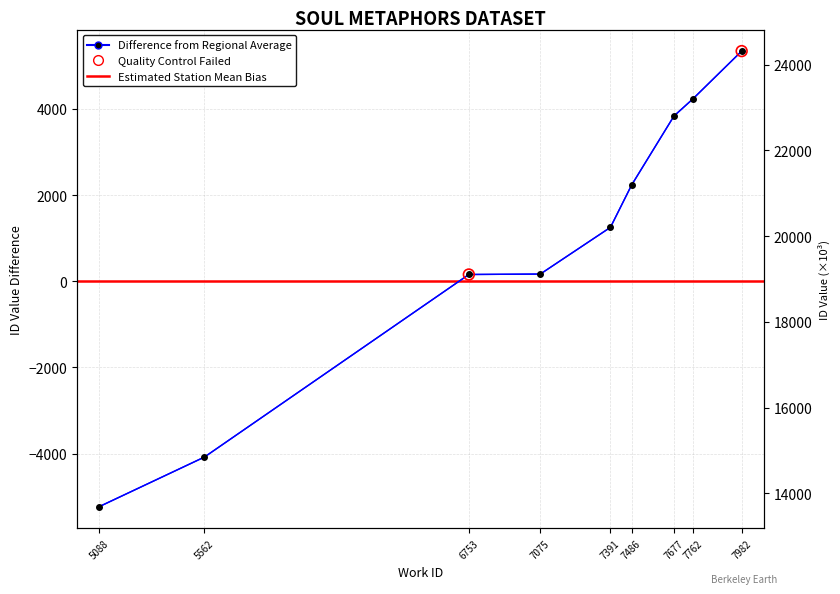

What is the ratio of the value at 7391 to the value at 6753?

8.0